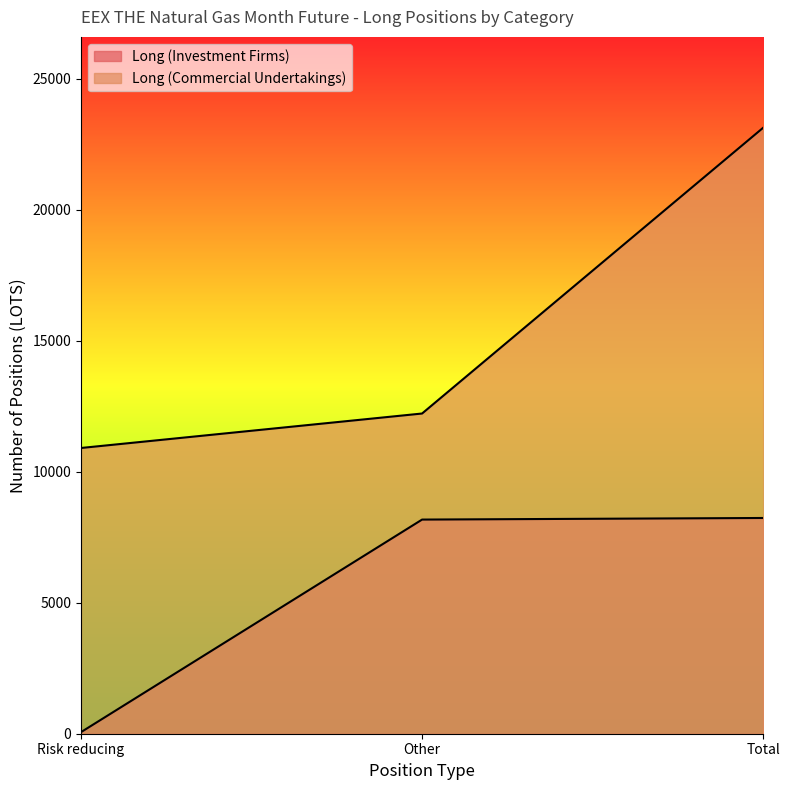

Where is Long (Commercial Undertakings) nearest to the value 17012?

Other